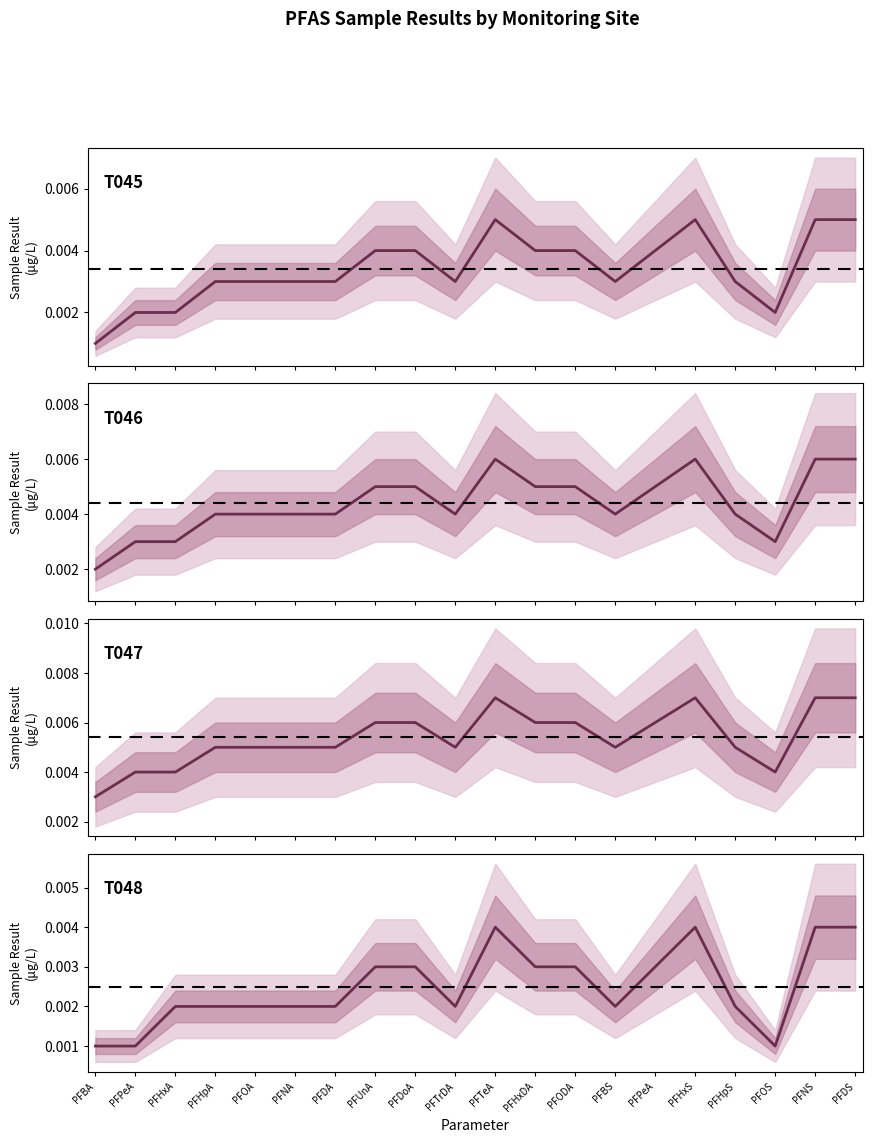

Rank the categories by T046 value from highest to lowest.

PFTeA, PFHxS, PFNS, PFDS, PFUnA, PFDoA, PFHxDA, PFODA, PFPeA, PFHpA, PFOA, PFNA, PFDA, PFTrDA, PFBS, PFHpS, PFPeA, PFHxA, PFOS, PFBA